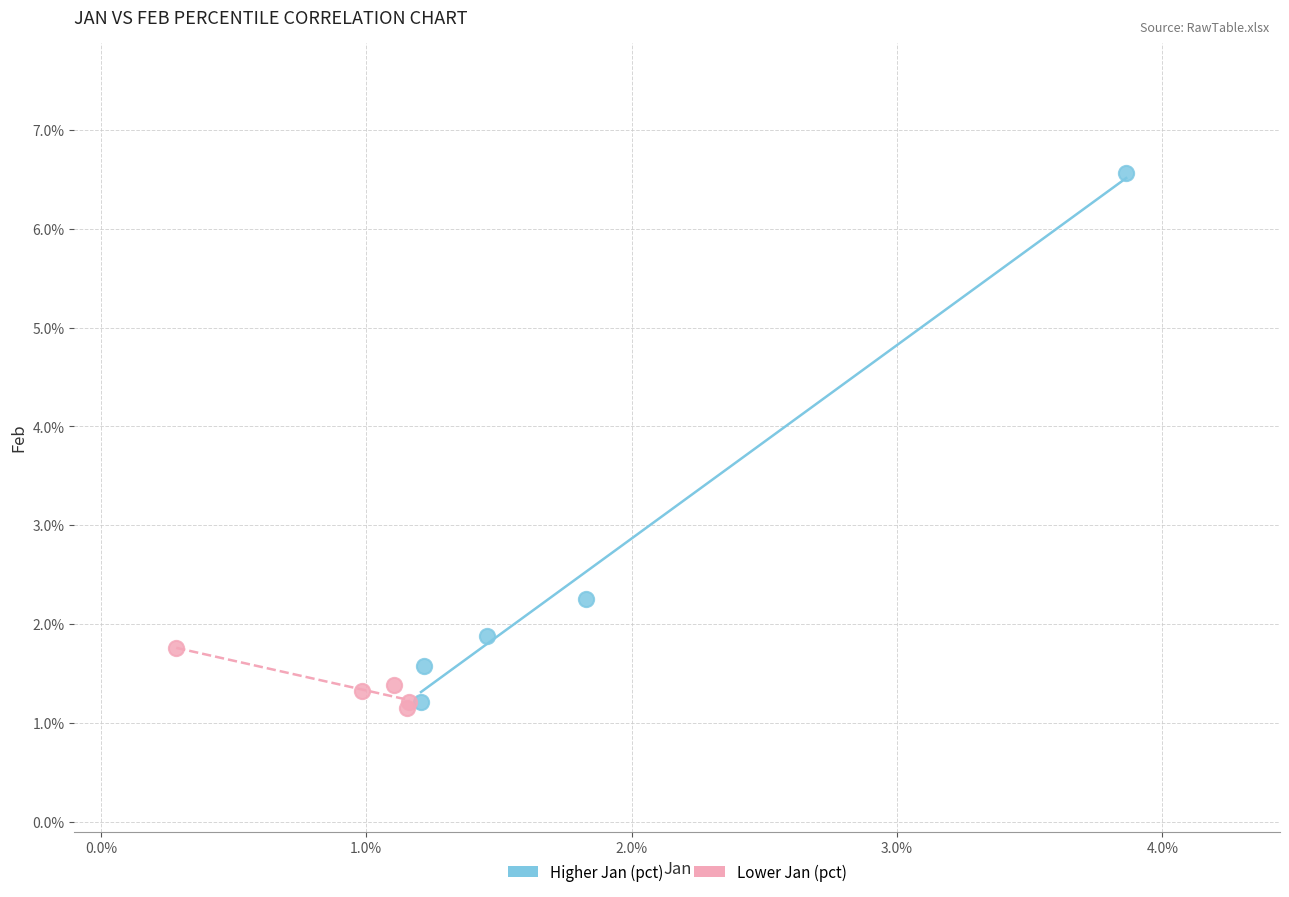

Which series has the largest Y range (max minus min)?

Higher Jan (pct)